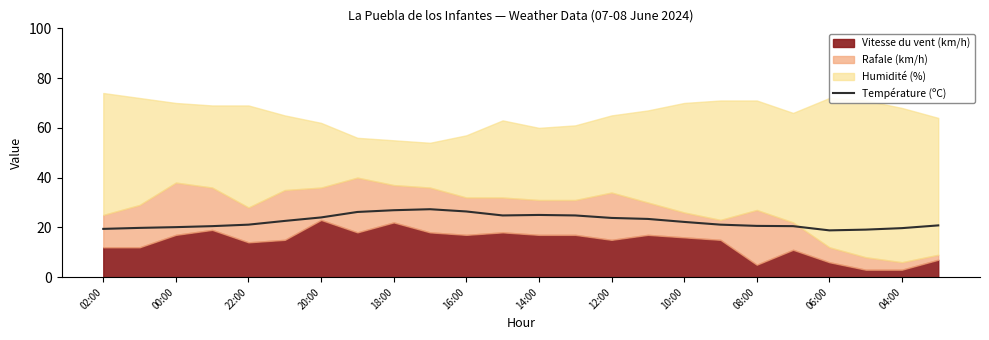

Is it true that Température (ºC) equals 20.1 at 00:00?

True